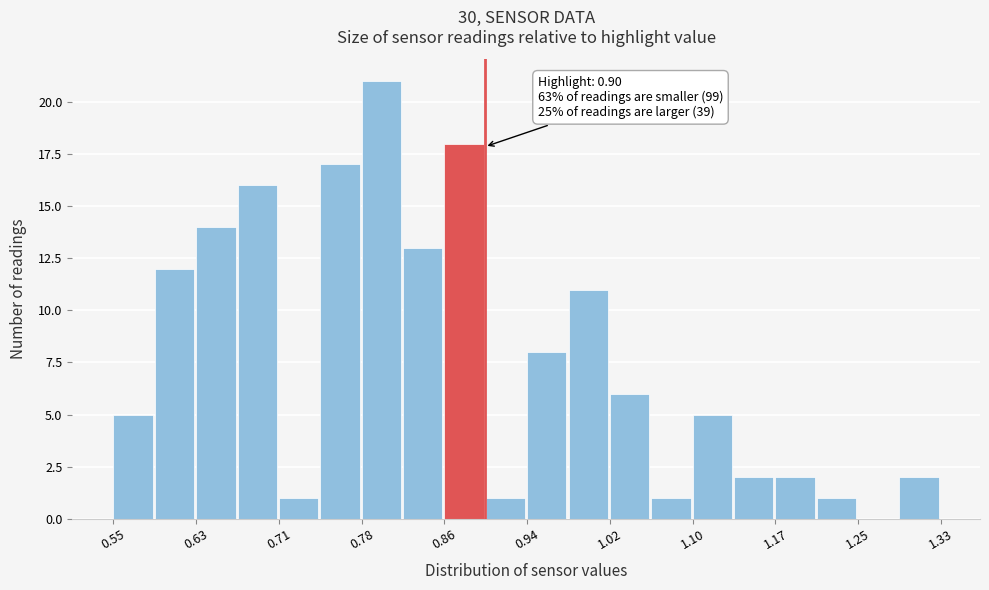

Read against the x-axis, roughly where is the centre of the tallest bar?

0.80